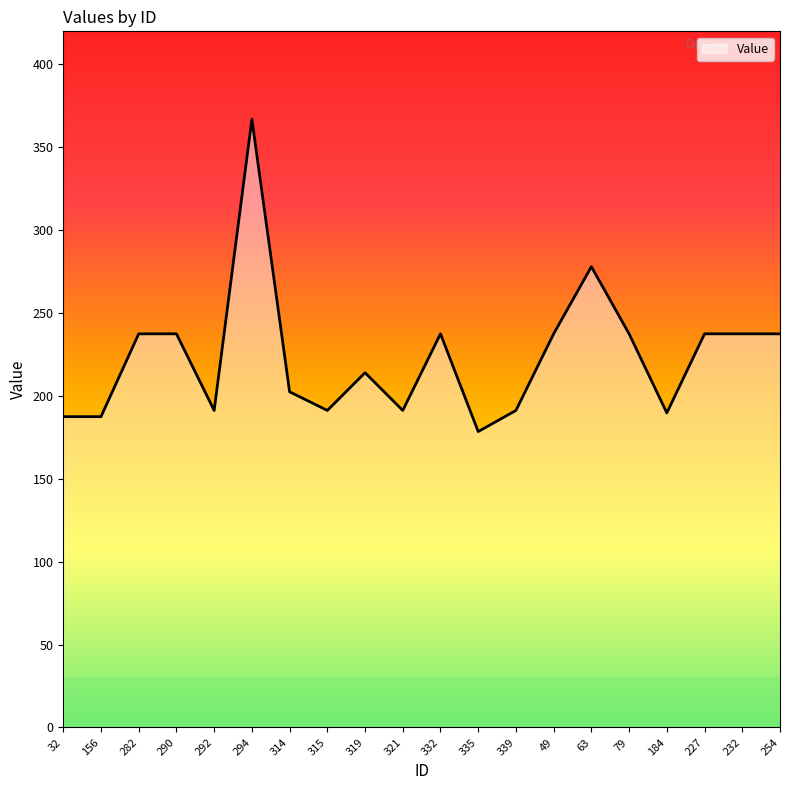

Which category has the lowest value across all series?

335